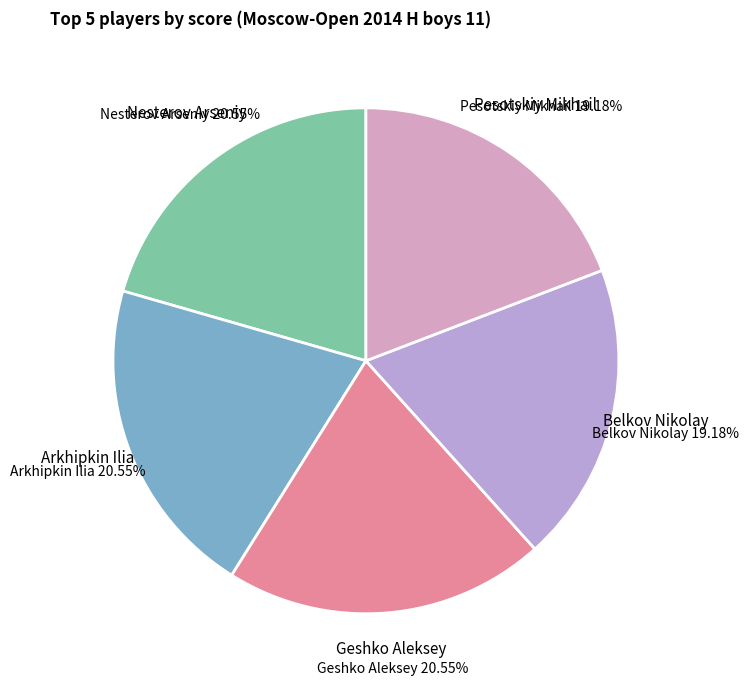

Is there any slice that represents more than half of the pie?

No